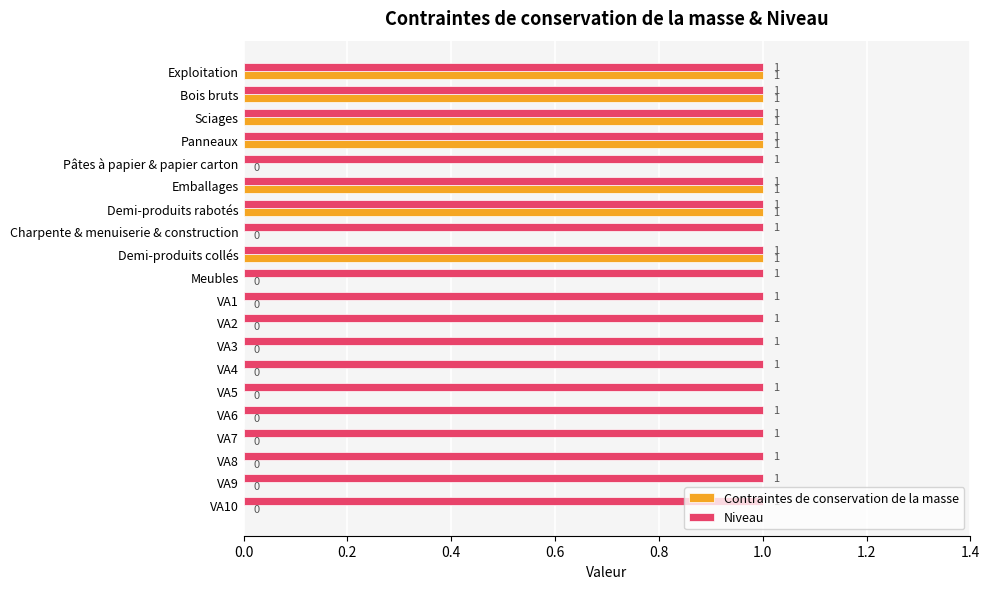

True or false: Niveau has a value of 1 at VA9.

True